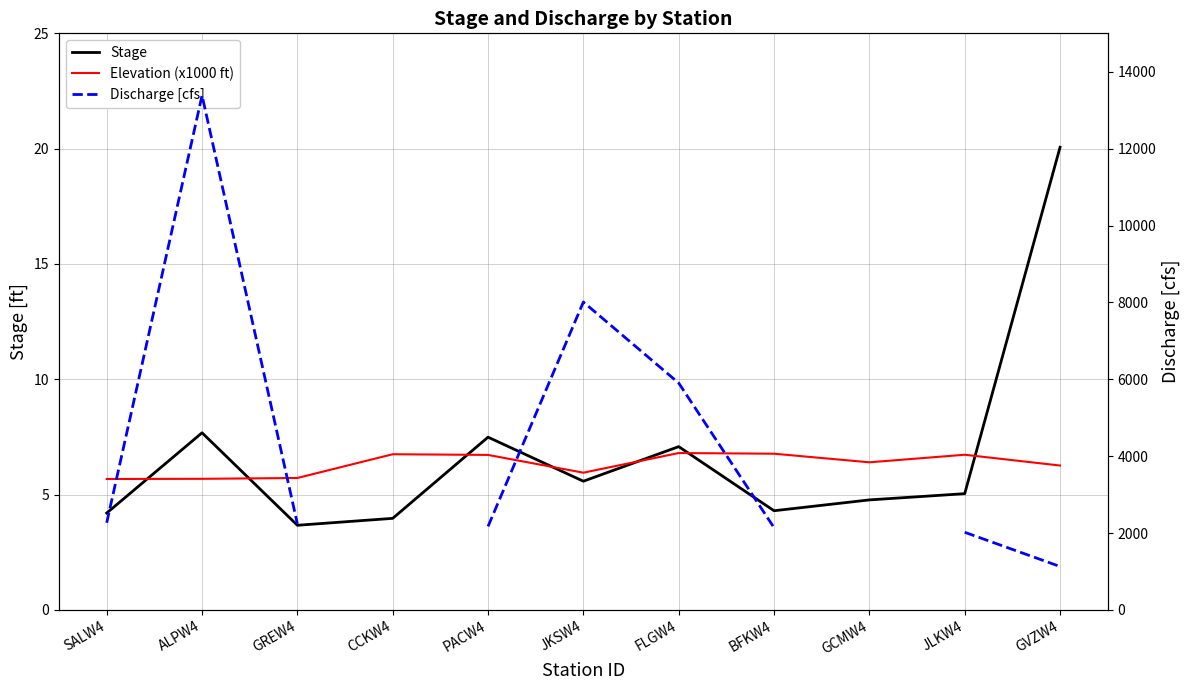

What is the spread (max minus min) of values at PACW4?

2165.3